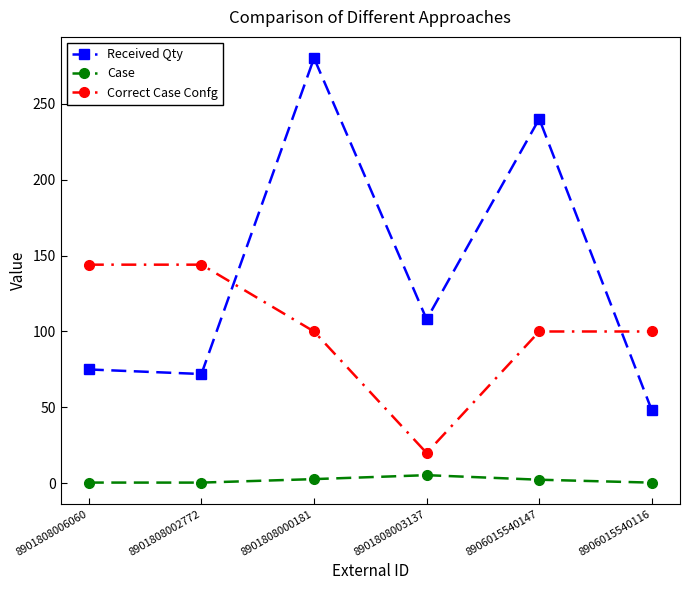

What is the difference between the maximum and minimum values in the Case series?

4.9